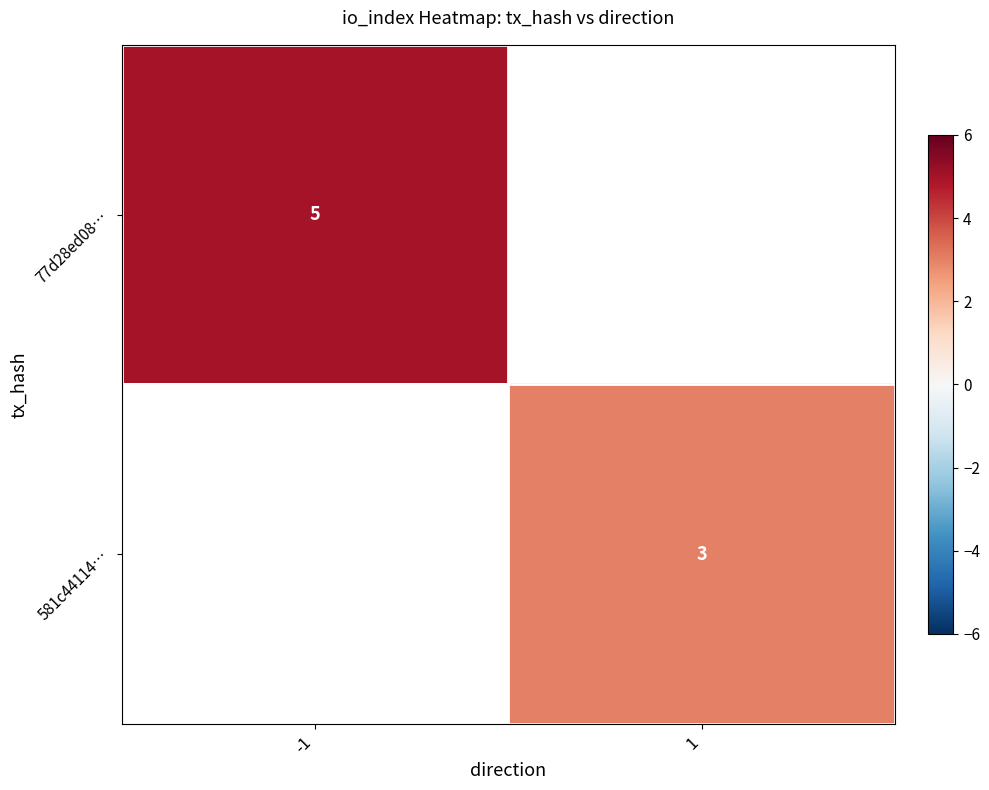

Is the value of 581c44114… at 1 greater than the value of 77d28ed08… at -1?

No